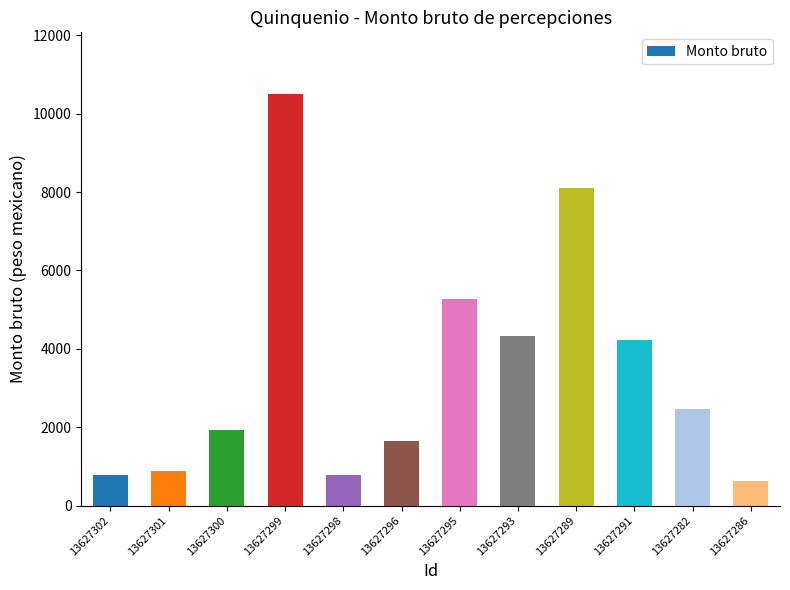

How many values are below 2476?

6